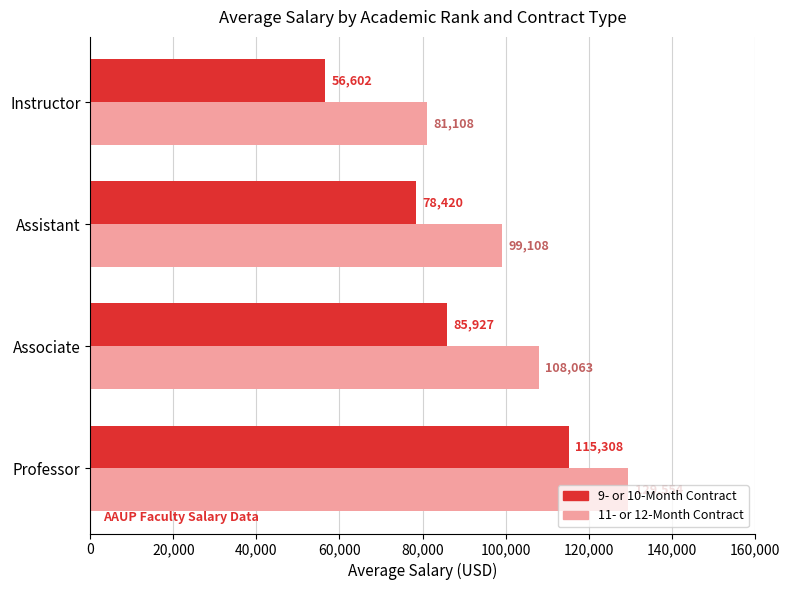

At which label is 9- or 10-Month Contract closest to 85955?

Associate